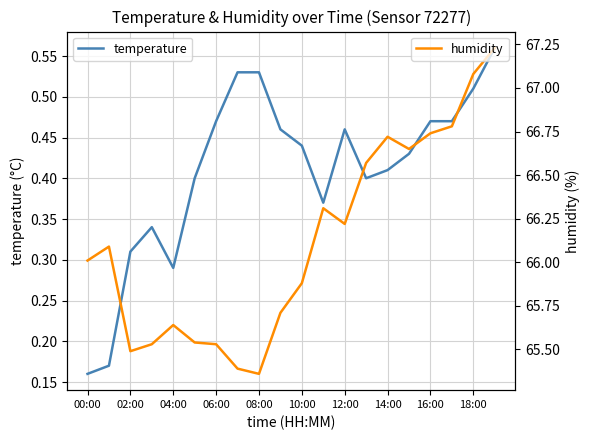

Where is temperature nearest to the value 0?

00:00